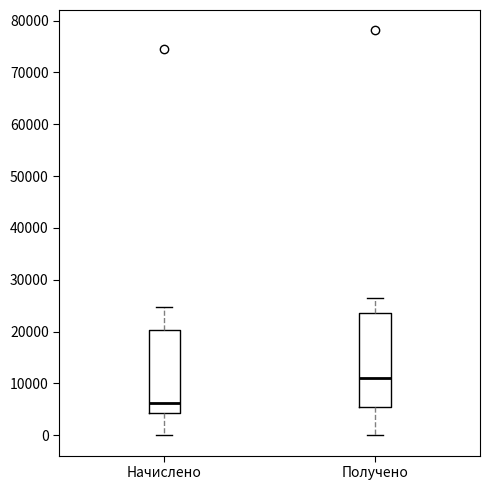

Reading left to right, transcribe this box plot: for each box, give where its median line is, the range the box spans, and where its two whiskers end, as read against the y-axis. The values are not printed on the chart, so give them approximately, as read against the axis.

Начислено: median 6000, box 4000 to 20000, whiskers 0 to 25000
Получено: median 11000, box 5000 to 24000, whiskers 0 to 26000